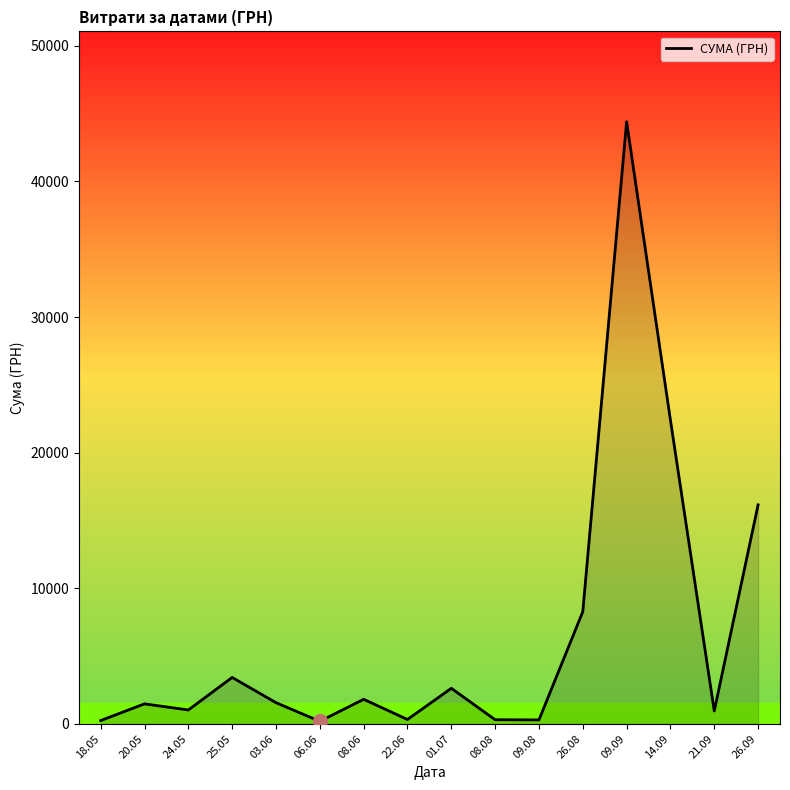

What is the maximum value shown in the chart?

44400.2